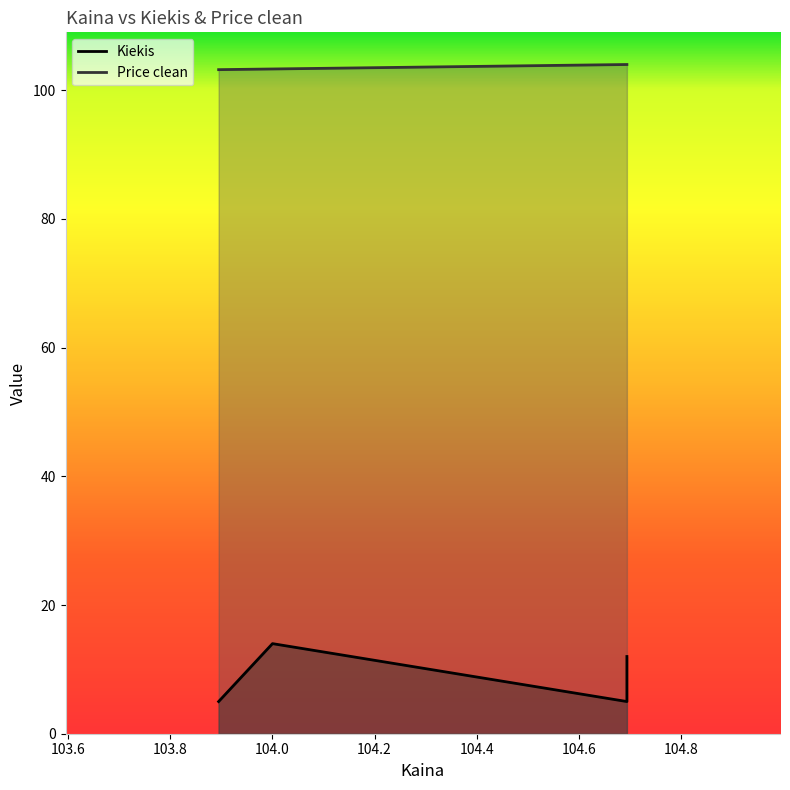

Which category has the lowest value across all series?

103.894444